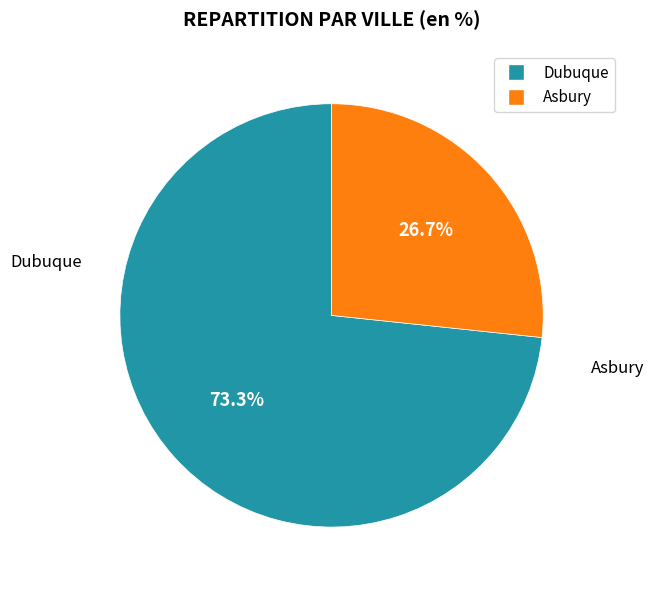

To the nearest percent, what is the difference between the Dubuque and Asbury slice percentages?

47%